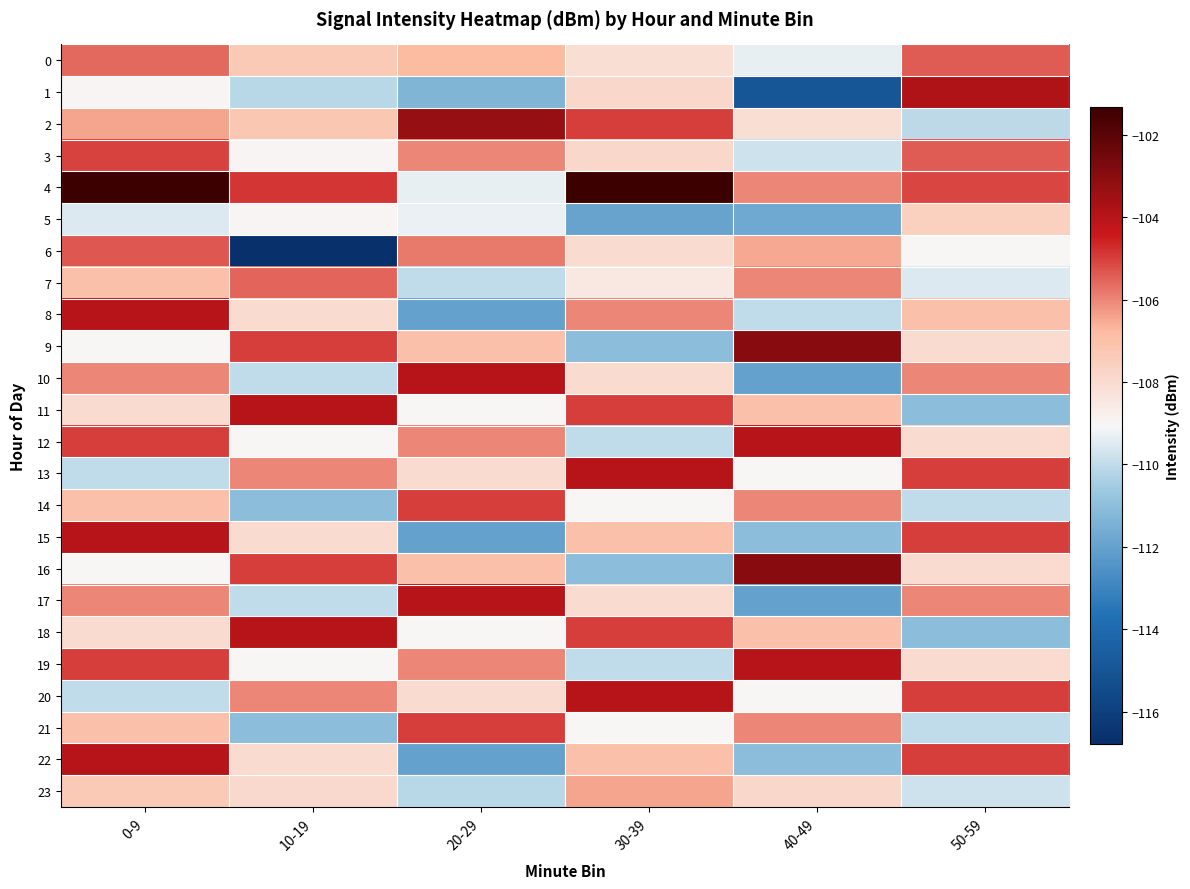

What is the minimum value shown in the chart?

-116.8